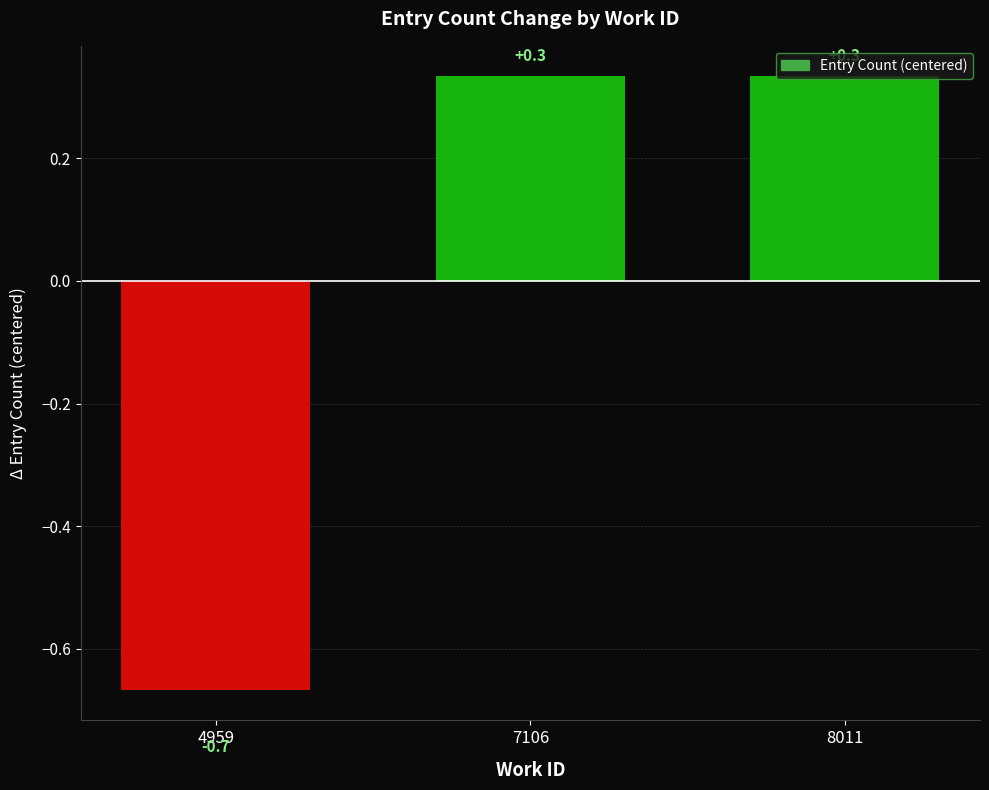

How many bars are there in total?

3